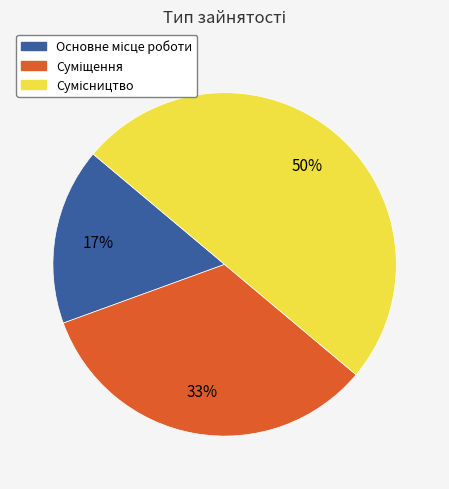

To the nearest percent, what is the difference between the largest and smallest slice percentages?

33%